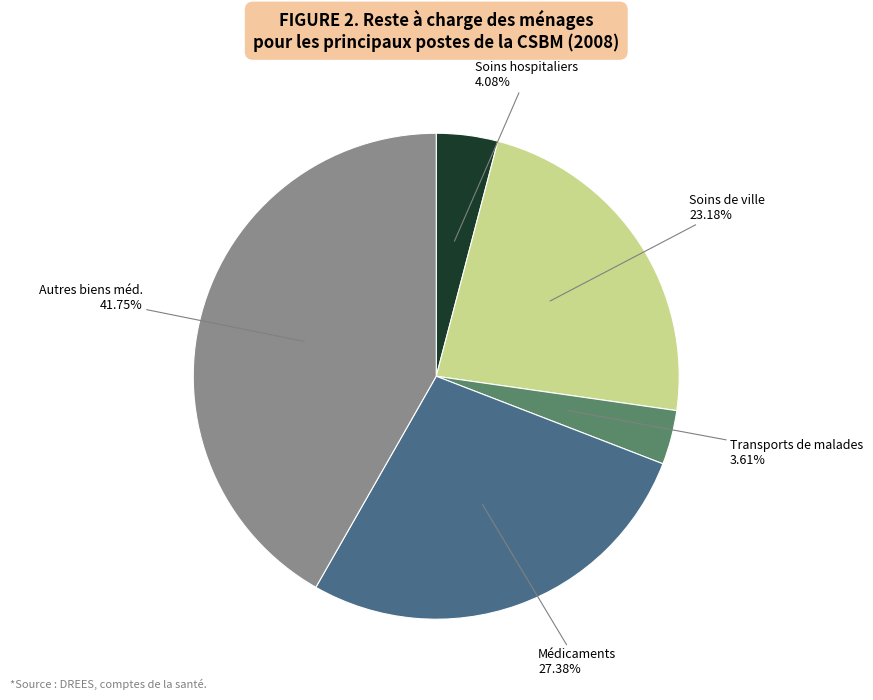

Is there any slice that represents more than half of the pie?

No